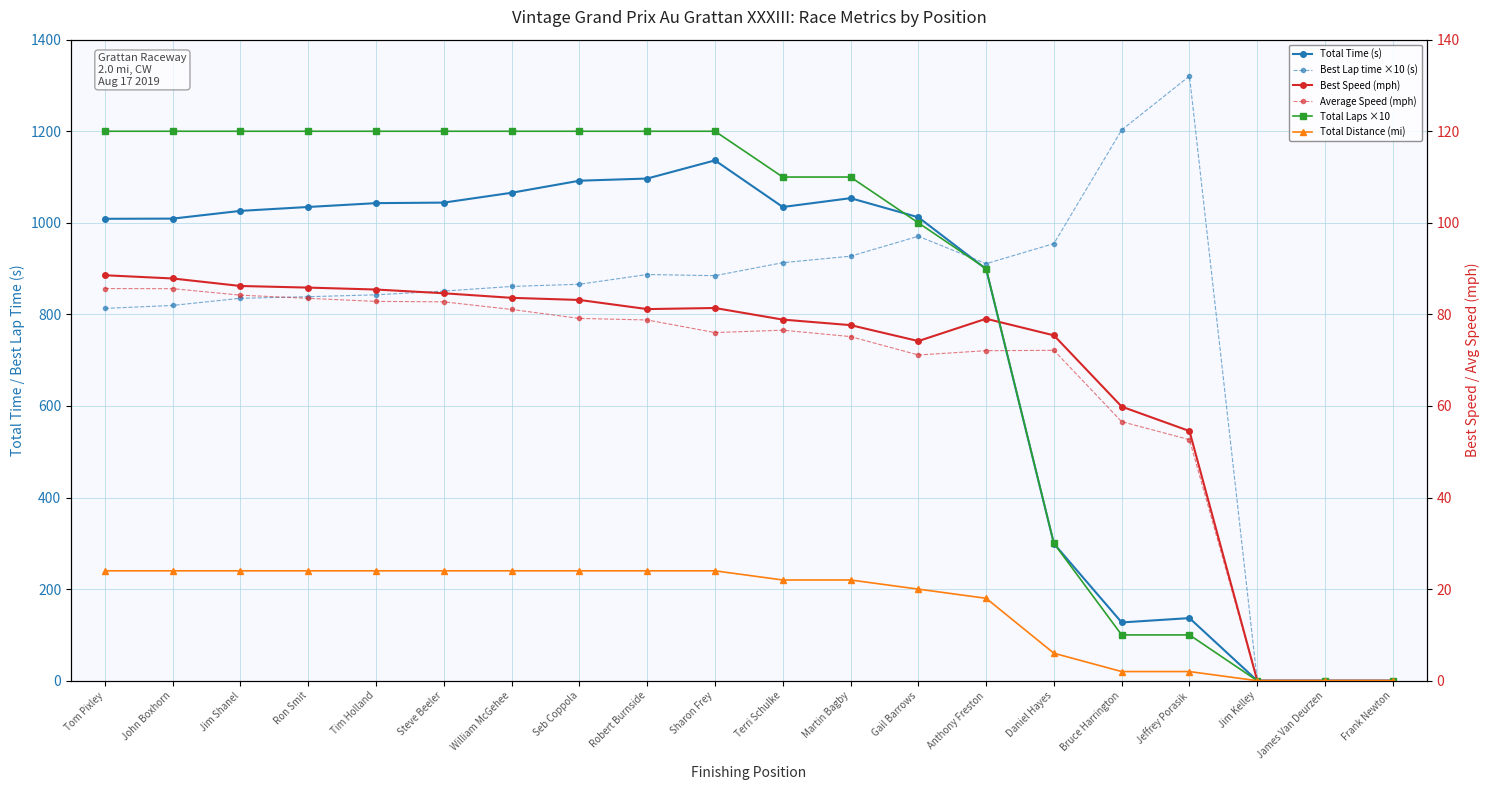

What is the difference between the maximum and minimum values in the Best Lap time ×10 (s) series?

1320.5